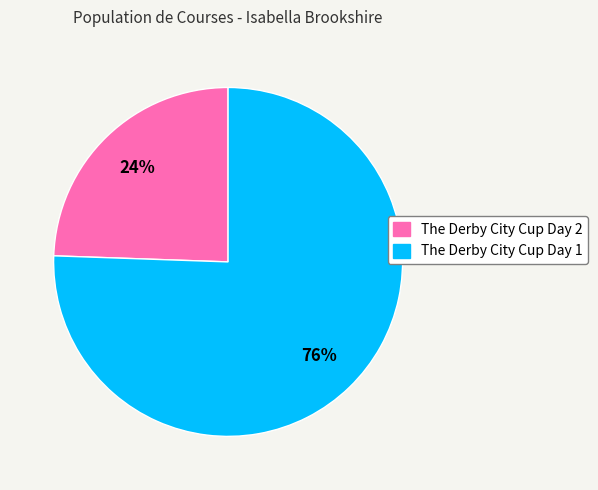

Is the sum of The Derby City Cup Day 2 and The Derby City Cup Day 1 greater than half?

Yes